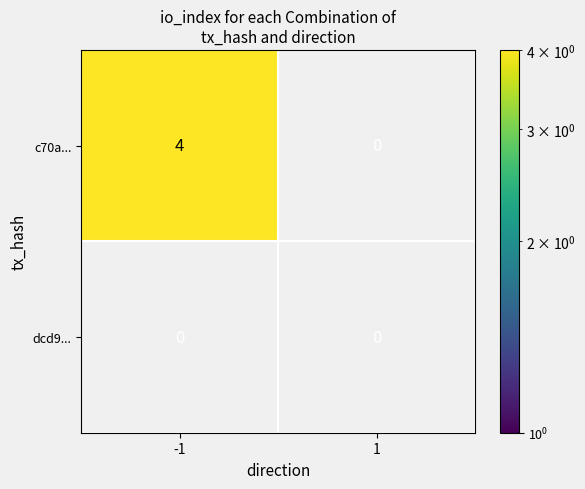

How many series are shown in this chart?

2